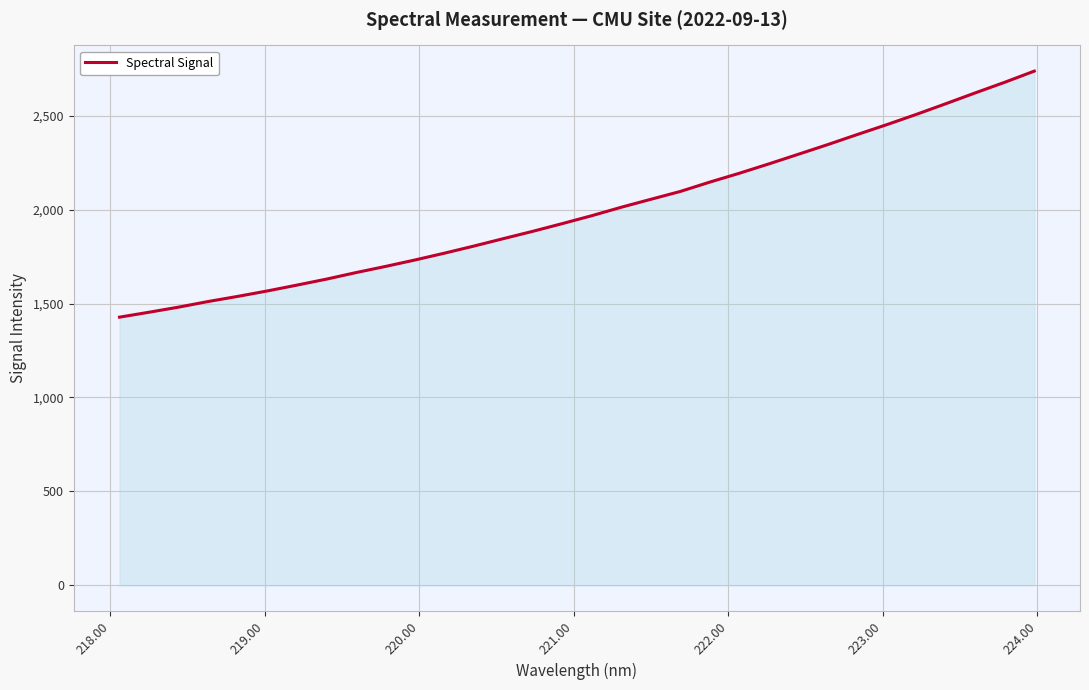

What is the difference between the maximum and minimum values?

1309.0